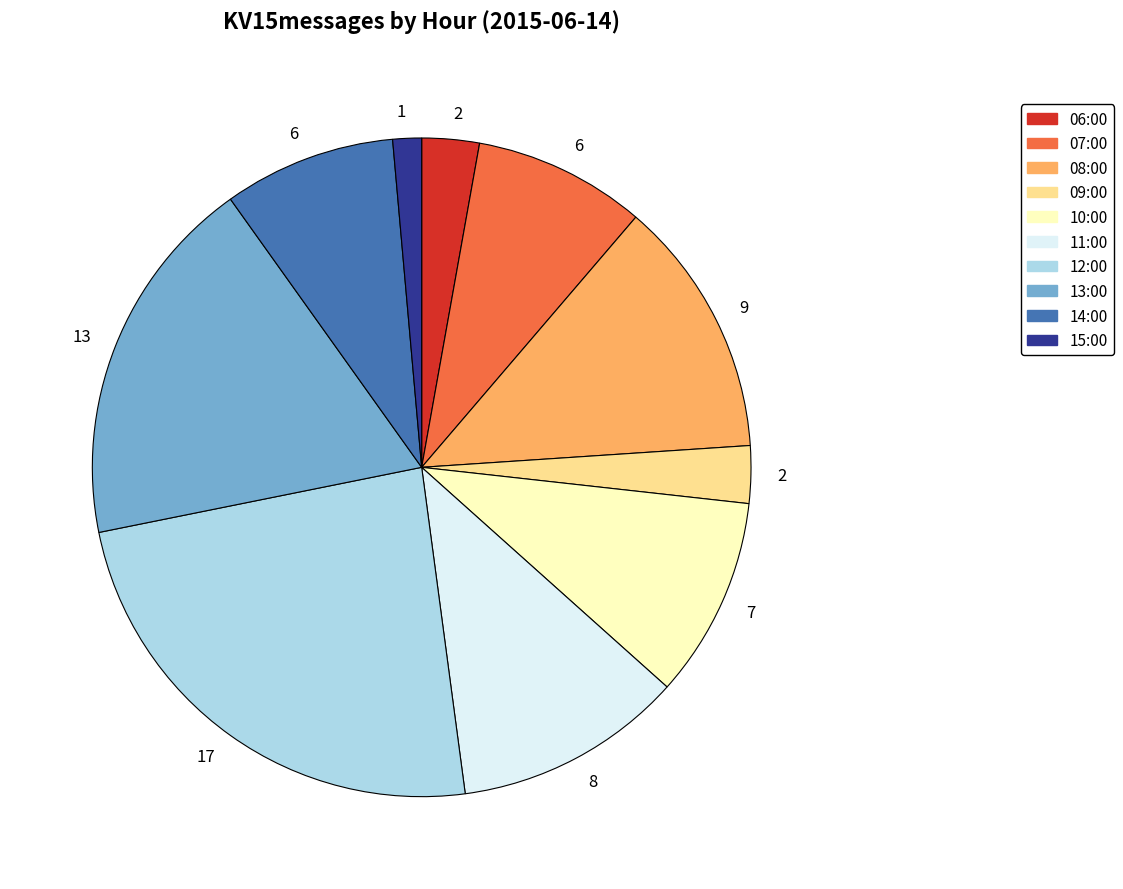

Does any single category account for the majority?

No